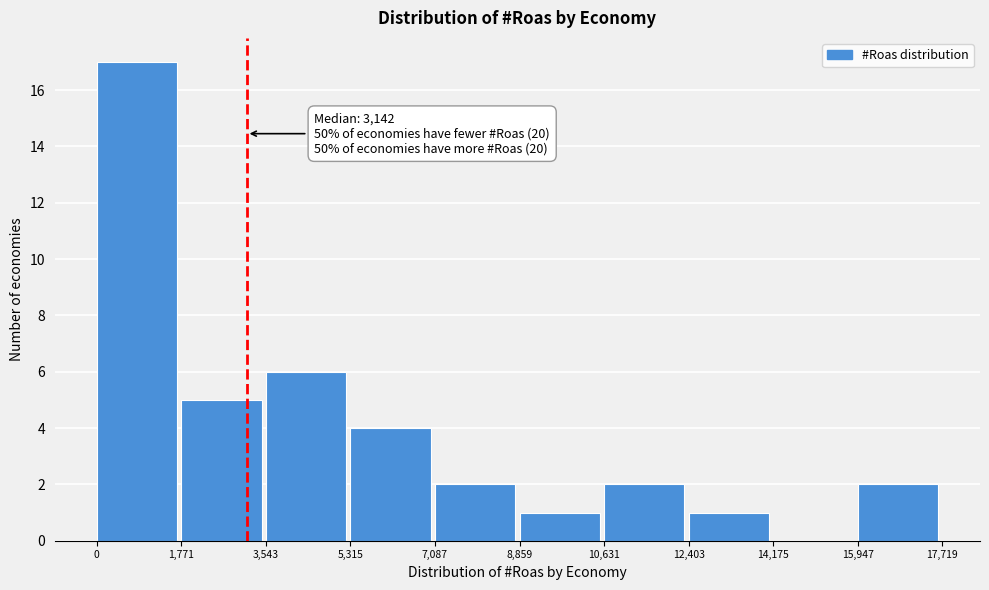

Over which range of the x-axis is the bar tallest?

0 to 1,771